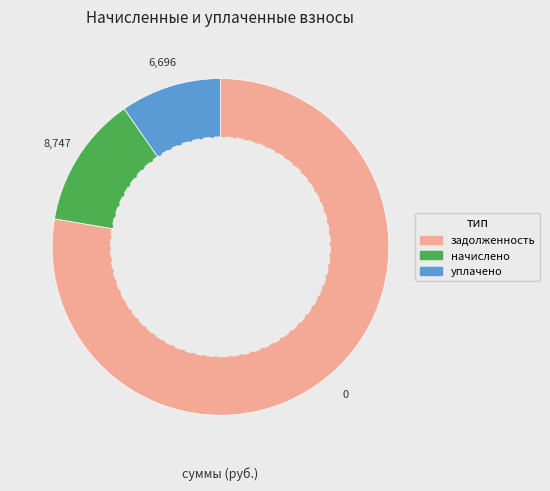

How many slices are in this pie chart?

3